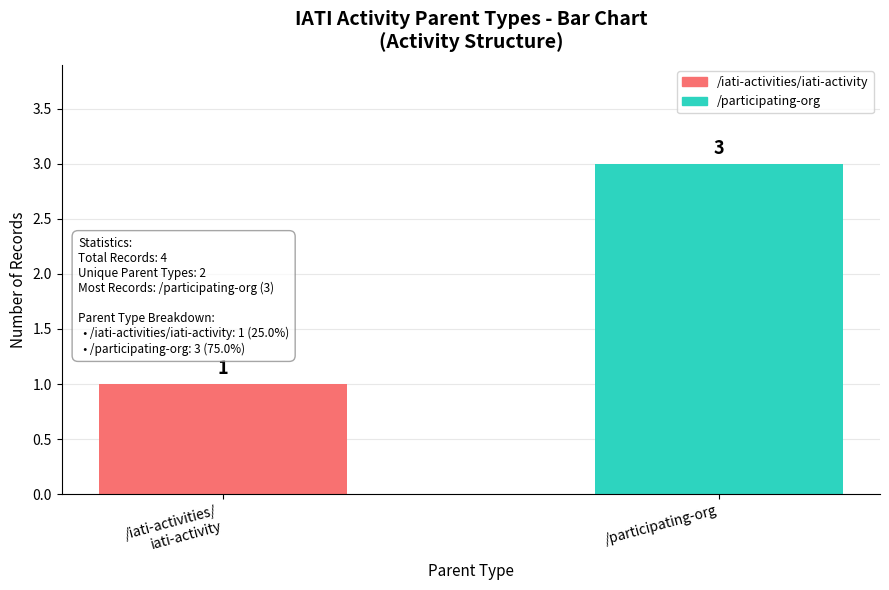

What is the maximum value shown in the chart?

3